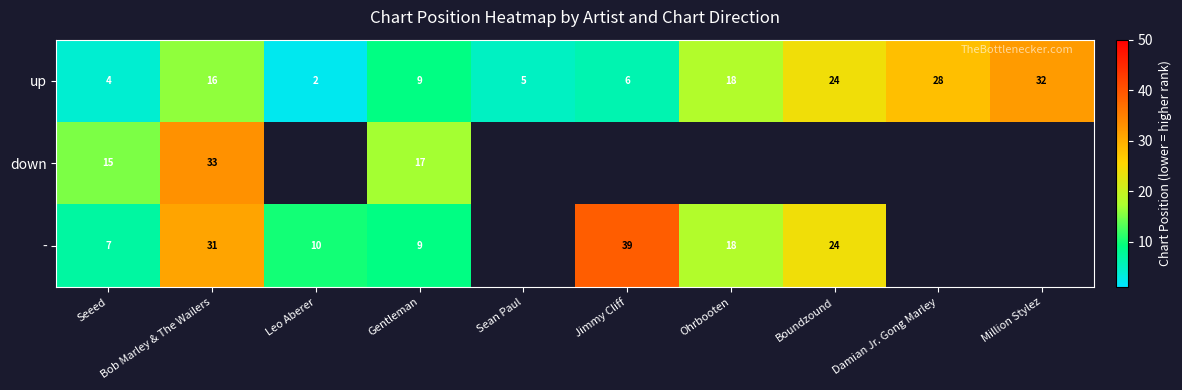

Rank the series at Seeed from lowest to highest value.

up, -, down